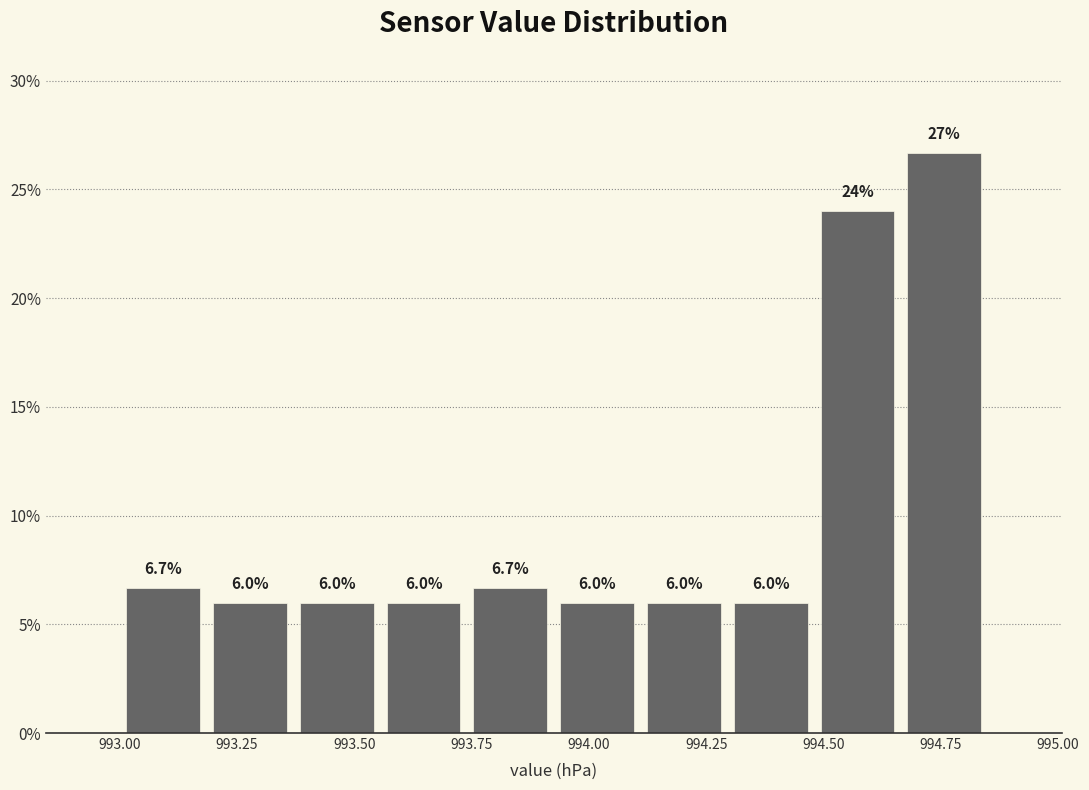

Read against the x-axis, roughly where is the centre of the tallest bar?

994.75